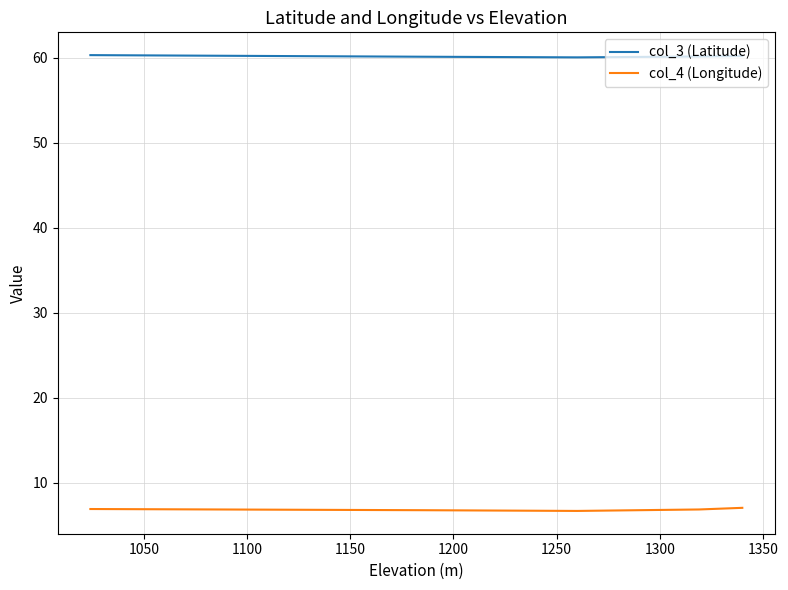

List the series in order of their peak value, lowest first.

col_4 (Longitude), col_3 (Latitude)